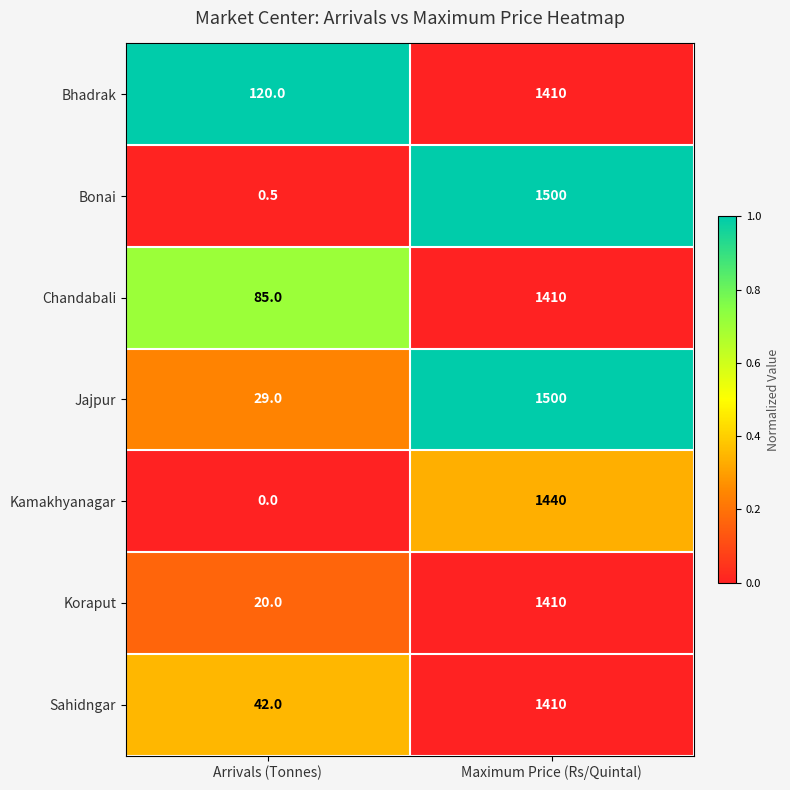

Reading left to right, extract all data points from this chart.

Bhadrak: Arrivals (Tonnes)=120.0	Maximum Price (Rs/Quintal)=1410.0
Bonai: Arrivals (Tonnes)=0.5	Maximum Price (Rs/Quintal)=1500.0
Chandabali: Arrivals (Tonnes)=85.0	Maximum Price (Rs/Quintal)=1410.0
Jajpur: Arrivals (Tonnes)=29.0	Maximum Price (Rs/Quintal)=1500.0
Kamakhyanagar: Arrivals (Tonnes)=0.0	Maximum Price (Rs/Quintal)=1440.0
Koraput: Arrivals (Tonnes)=20.0	Maximum Price (Rs/Quintal)=1410.0
Sahidngar: Arrivals (Tonnes)=42.0	Maximum Price (Rs/Quintal)=1410.0